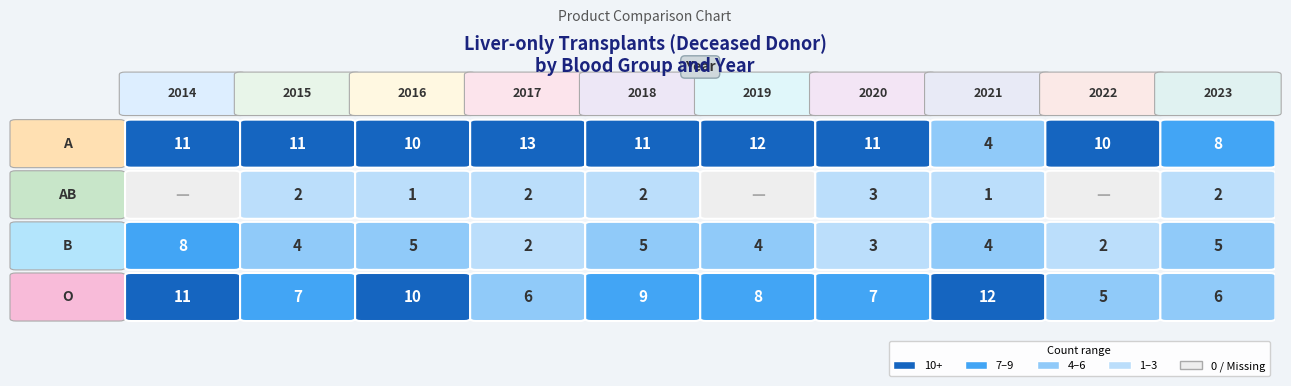

What is the difference between the second highest and minimum values in the B series?

3